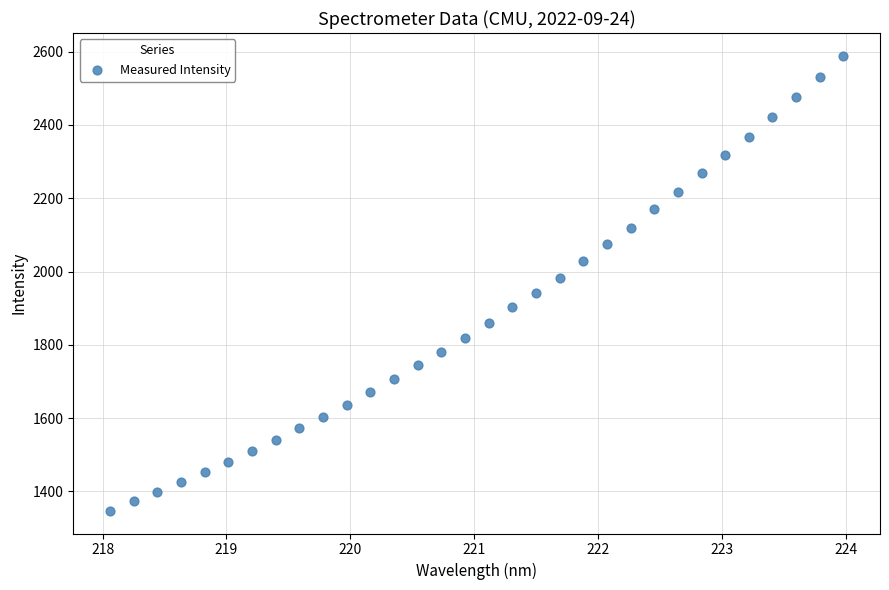

What is the range of Y values (max minus min)?

1241.4